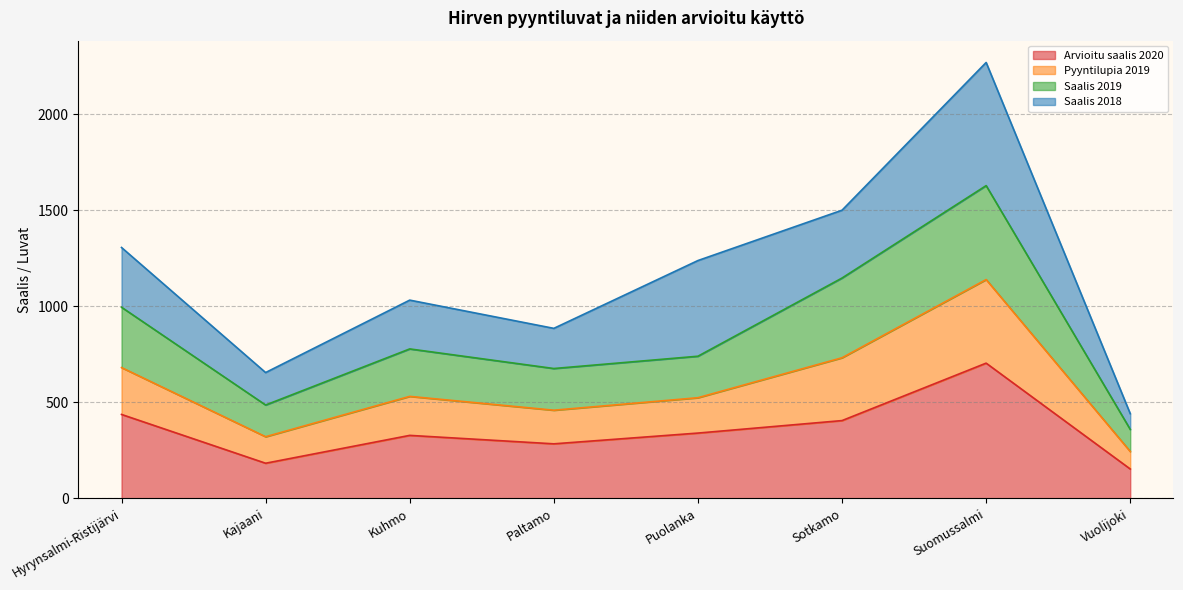

What is the maximum value for Arvioitu saalis 2020?

704